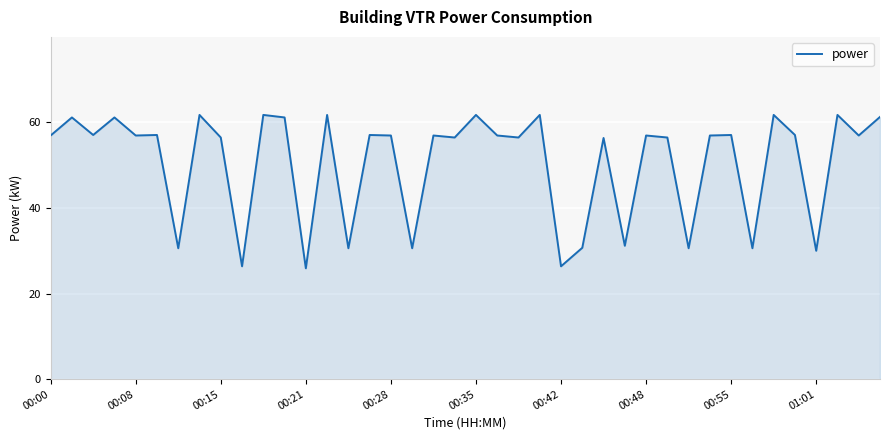

What is the difference between the maximum and minimum values?

35.9